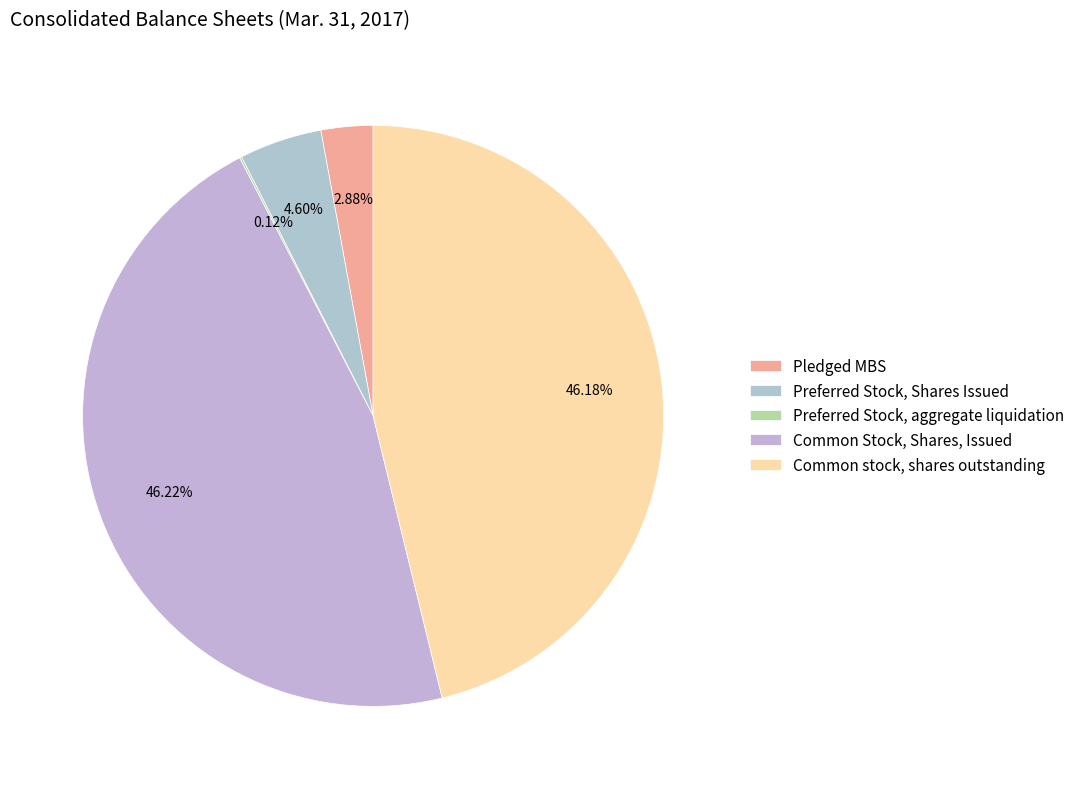

What is the largest slice in the pie chart?

Common Stock, Shares, Issued